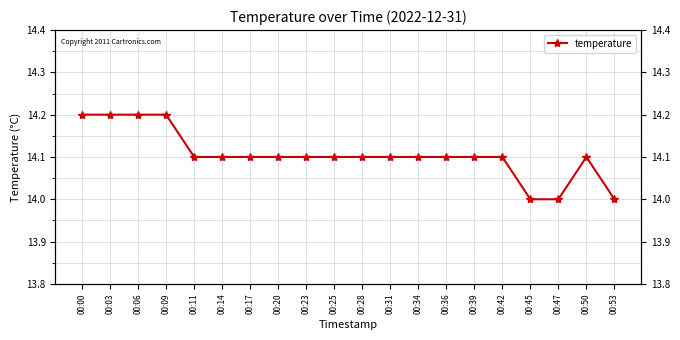

At which category does the chart reach its peak across all series?

00:00